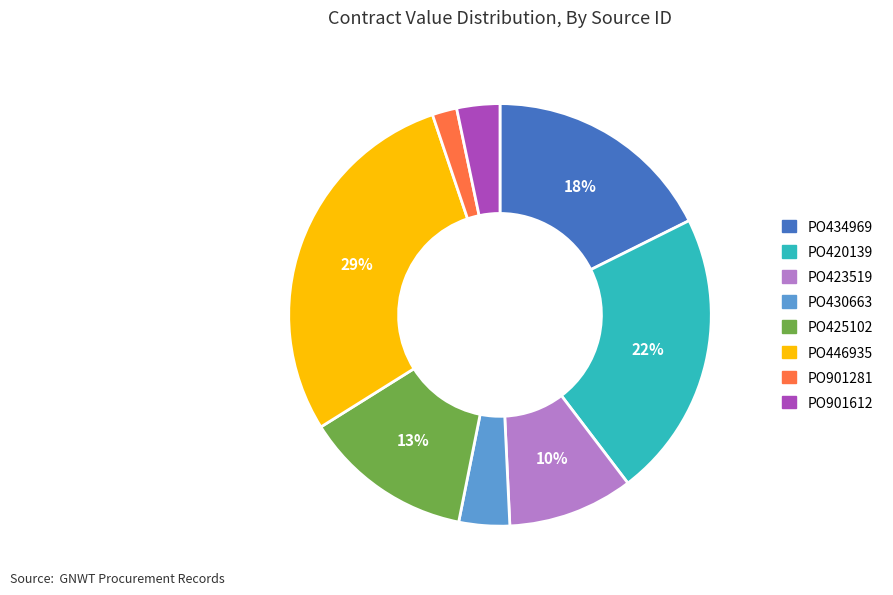

Which slice is the smallest?

PO901281